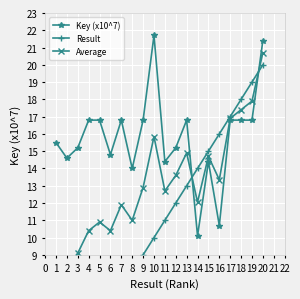

At how many categories does at least one series exceed 20?

2